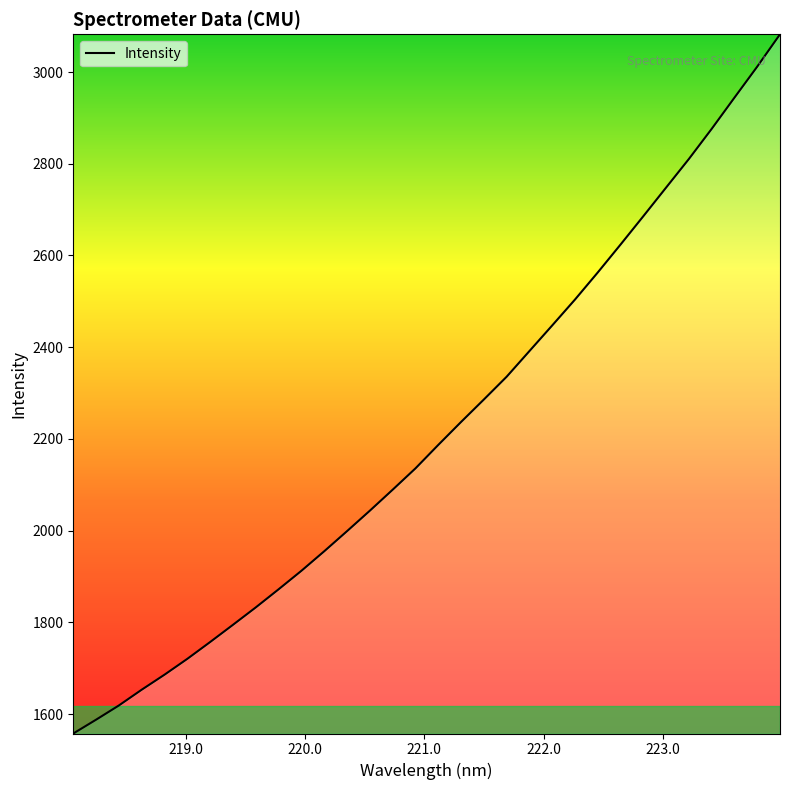

What is the difference between the maximum and minimum values?

1524.6